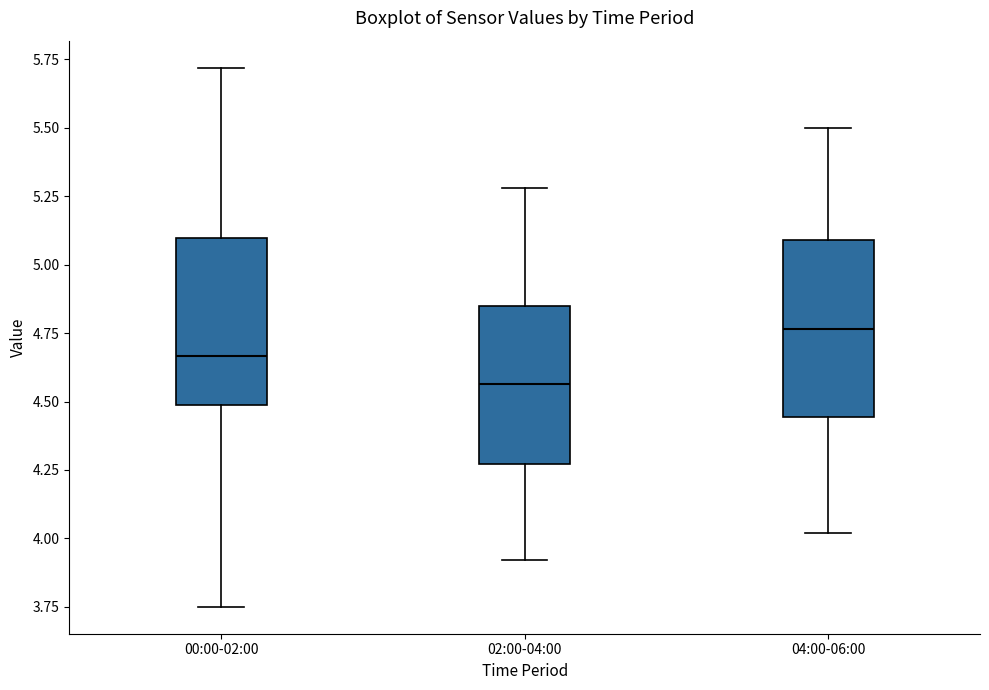

Reading left to right, read every box against the y-axis: the position of its median line, the range the box covers, and the ends of its whiskers. The values are not printed on the chart, so give them approximately, as read against the axis.

00:00-02:00: median 4.65, box 4.50 to 5.10, whiskers 3.75 to 5.70
02:00-04:00: median 4.55, box 4.25 to 4.85, whiskers 3.90 to 5.30
04:00-06:00: median 4.75, box 4.45 to 5.10, whiskers 4.00 to 5.50